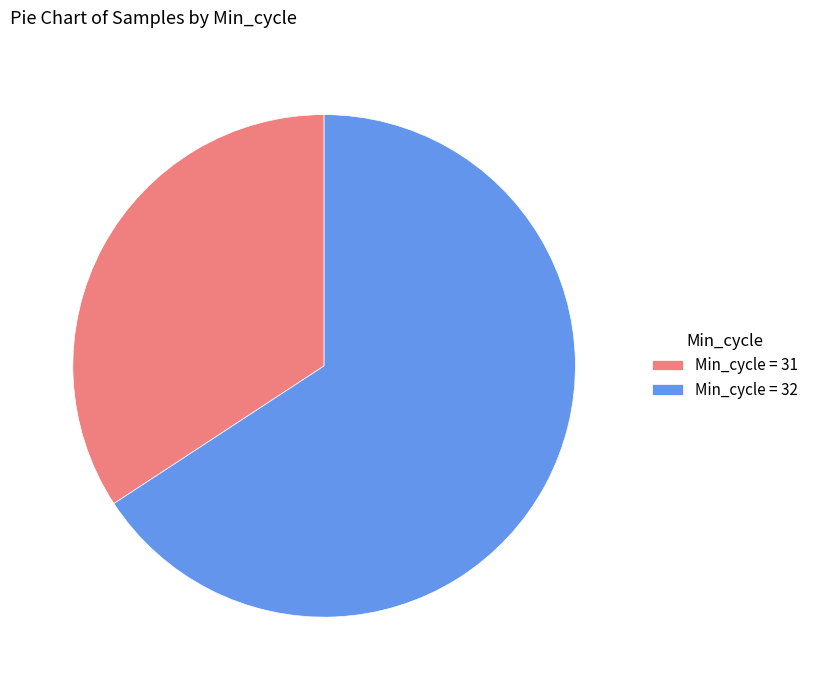

What is the ratio of the value at Min_cycle = 32 to the value at Min_cycle = 31?

1.9